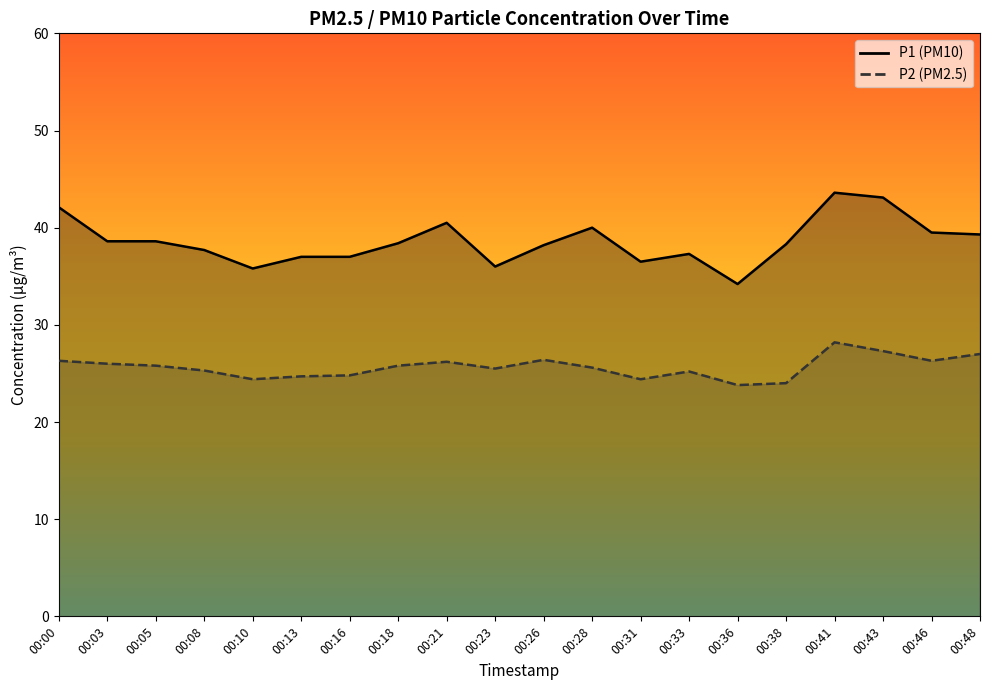

What is the difference between the highest and lowest values at 00:38?

14.3